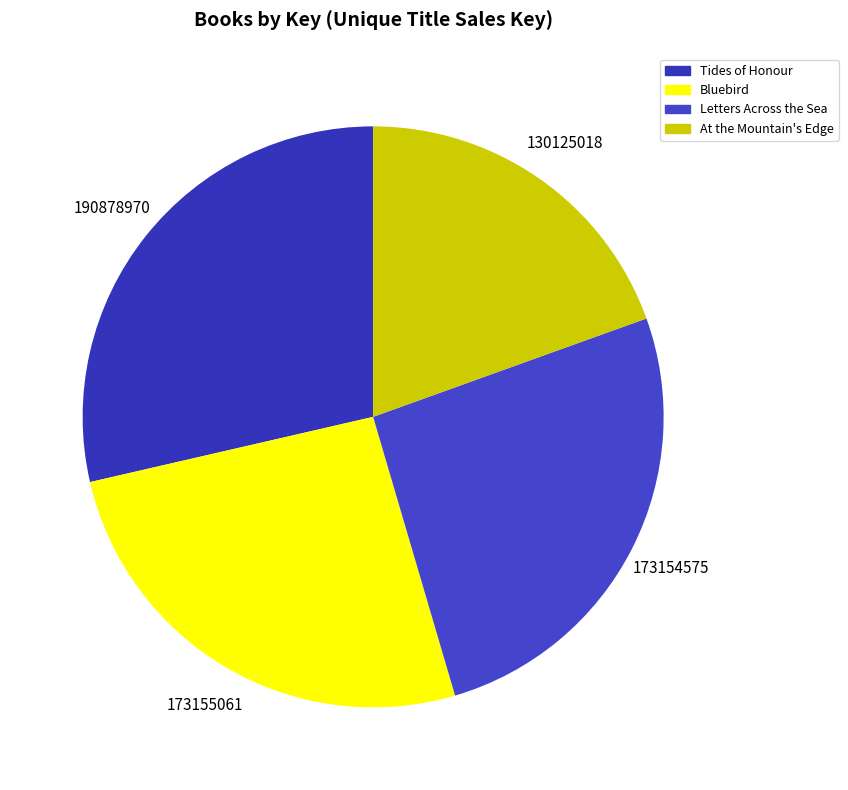

Count the number of slices in the pie.

4